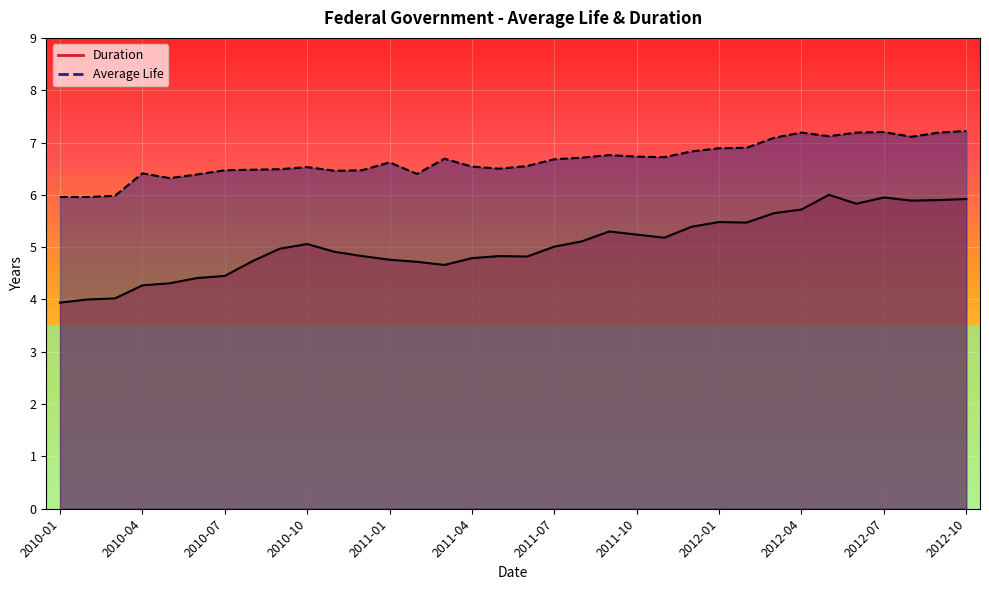

What is the maximum value for Average Life?

7.2